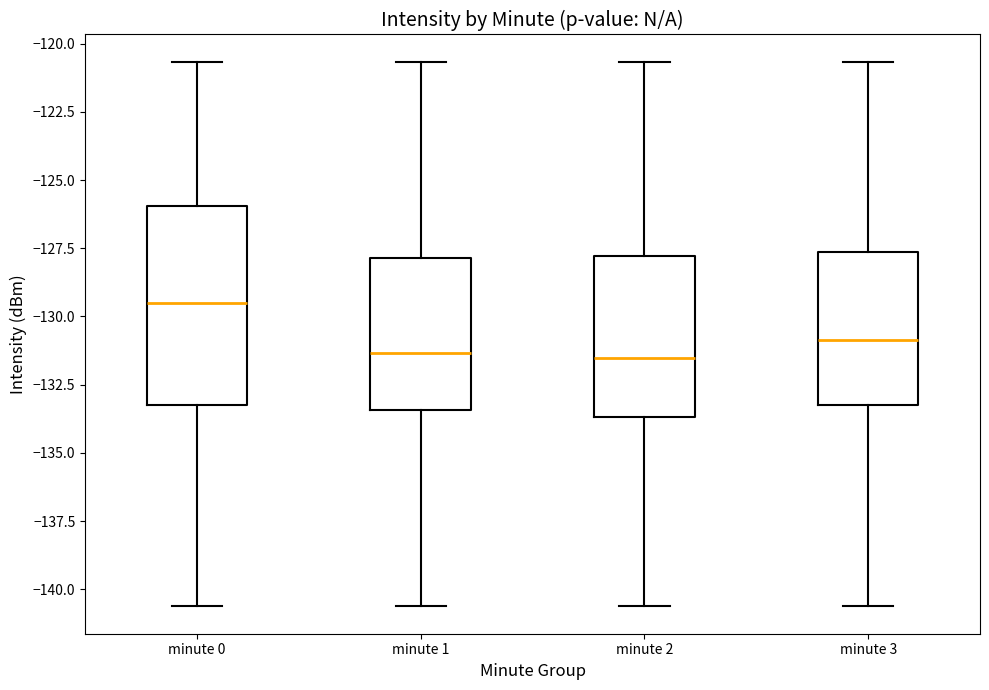

Reading left to right, transcribe this box plot: for each box, give where its median line is, the range the box spans, and where its two whiskers end, as read against the y-axis. The values are not printed on the chart, so give them approximately, as read against the axis.

minute 0: median -129.5, box -133.0 to -126.0, whiskers -140.5 to -120.5
minute 1: median -131.5, box -133.5 to -128.0, whiskers -140.5 to -120.5
minute 2: median -131.5, box -133.5 to -128.0, whiskers -140.5 to -120.5
minute 3: median -131.0, box -133.0 to -127.5, whiskers -140.5 to -120.5